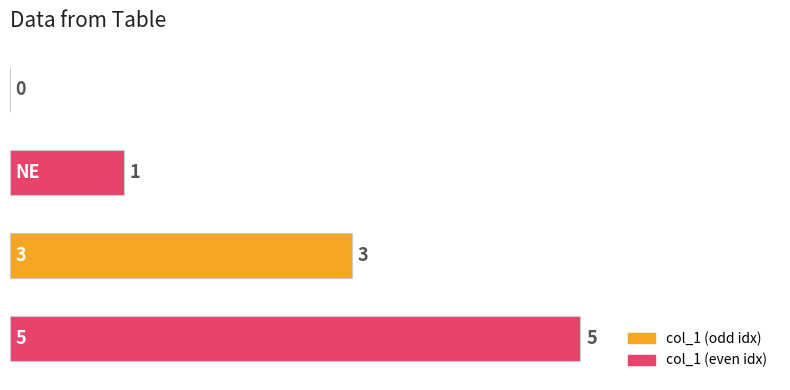

What is the sum of all values?

9